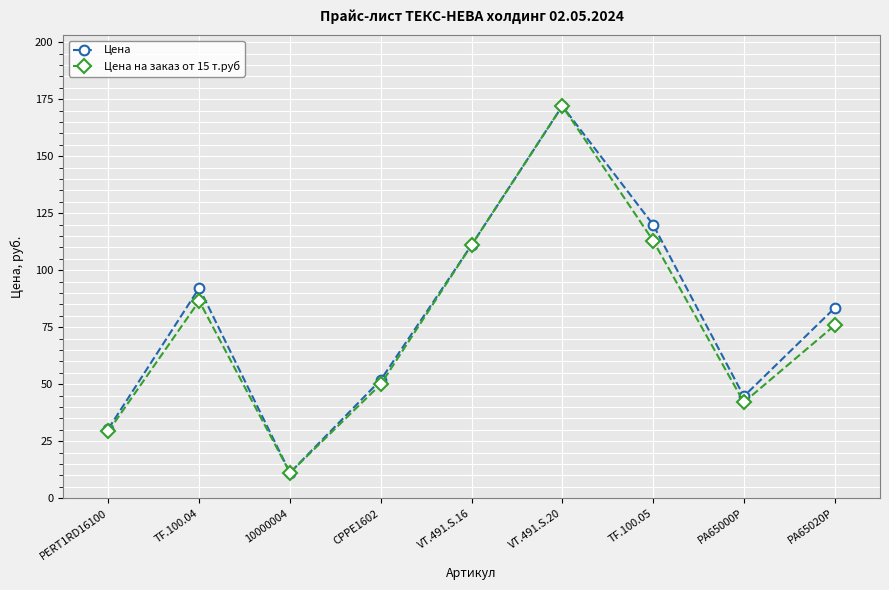

In Цена, how many points are higher than both neighbors (excluding endpoints)?

2